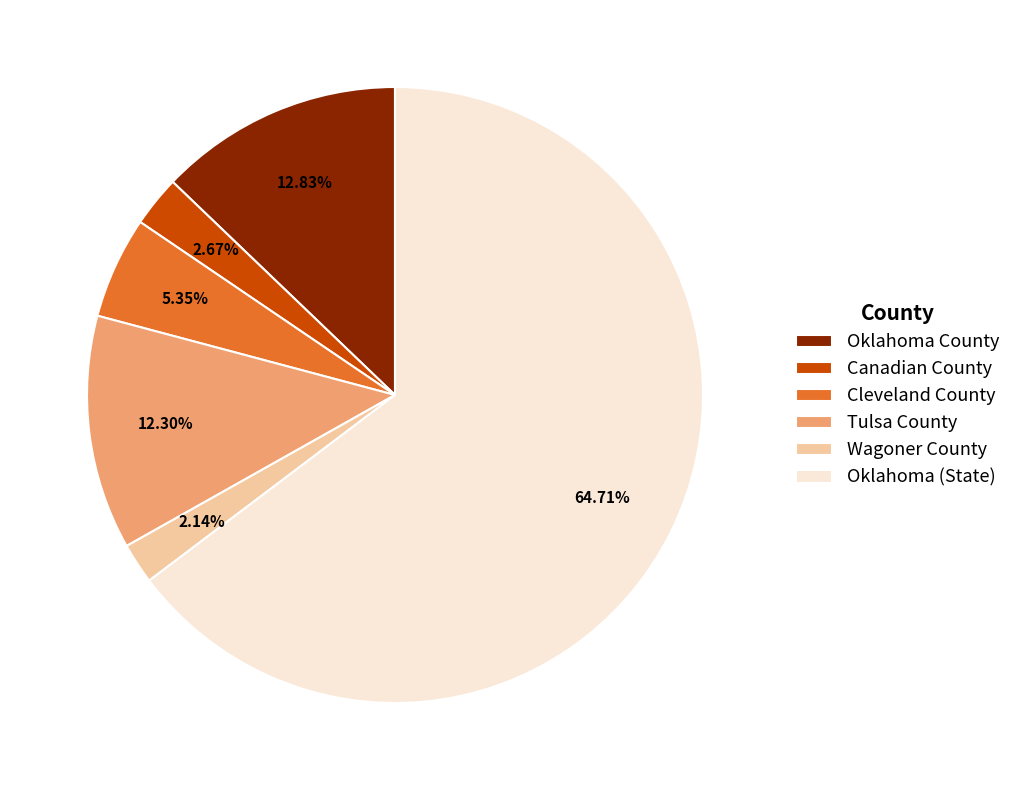

What is the majority slice?

Oklahoma (State)